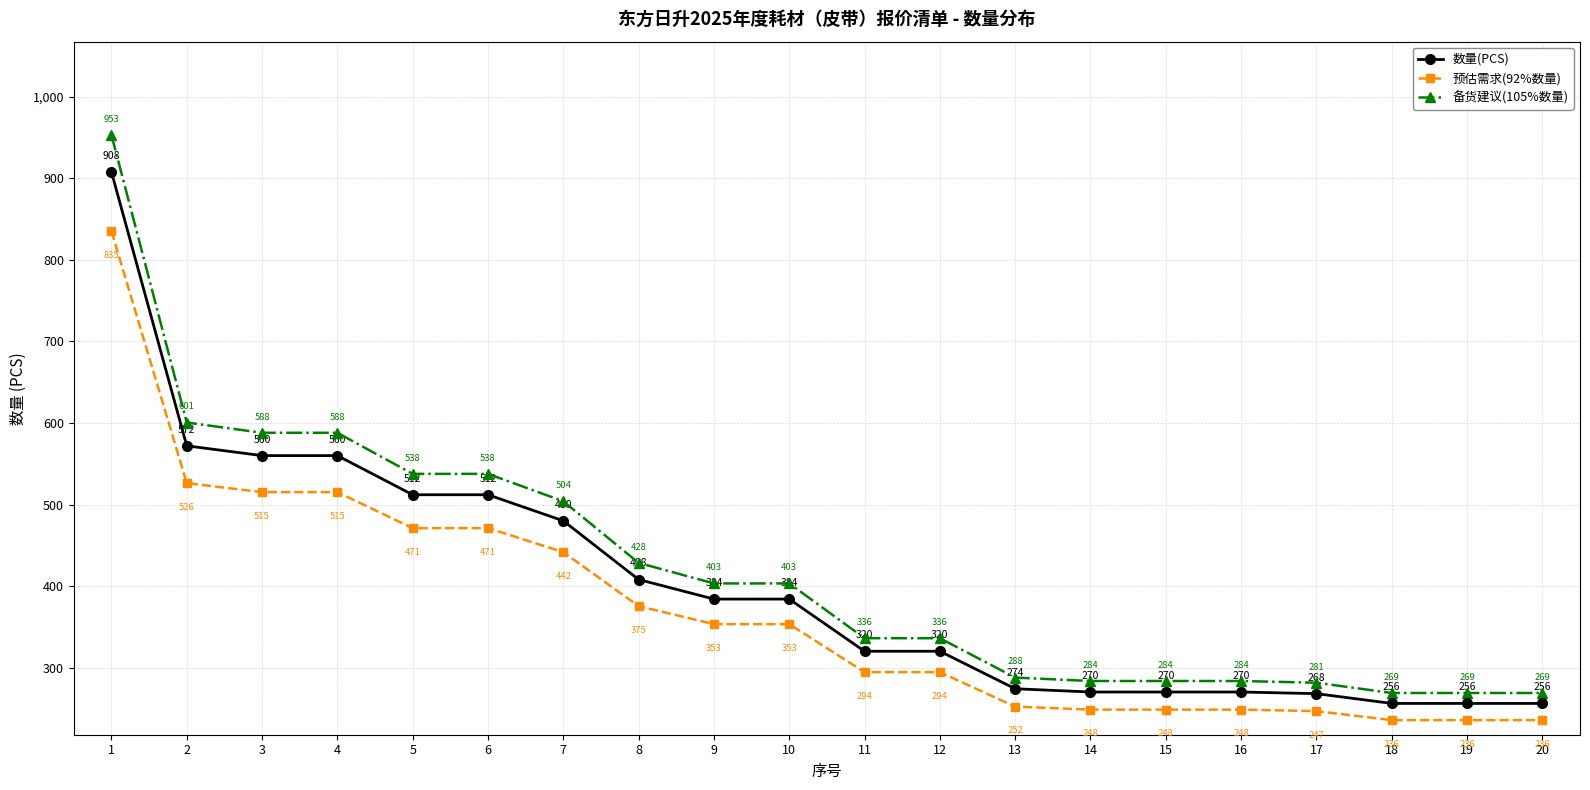

The value of 预估需求(92%数量) at 1 is 1498.3. True or false?

False